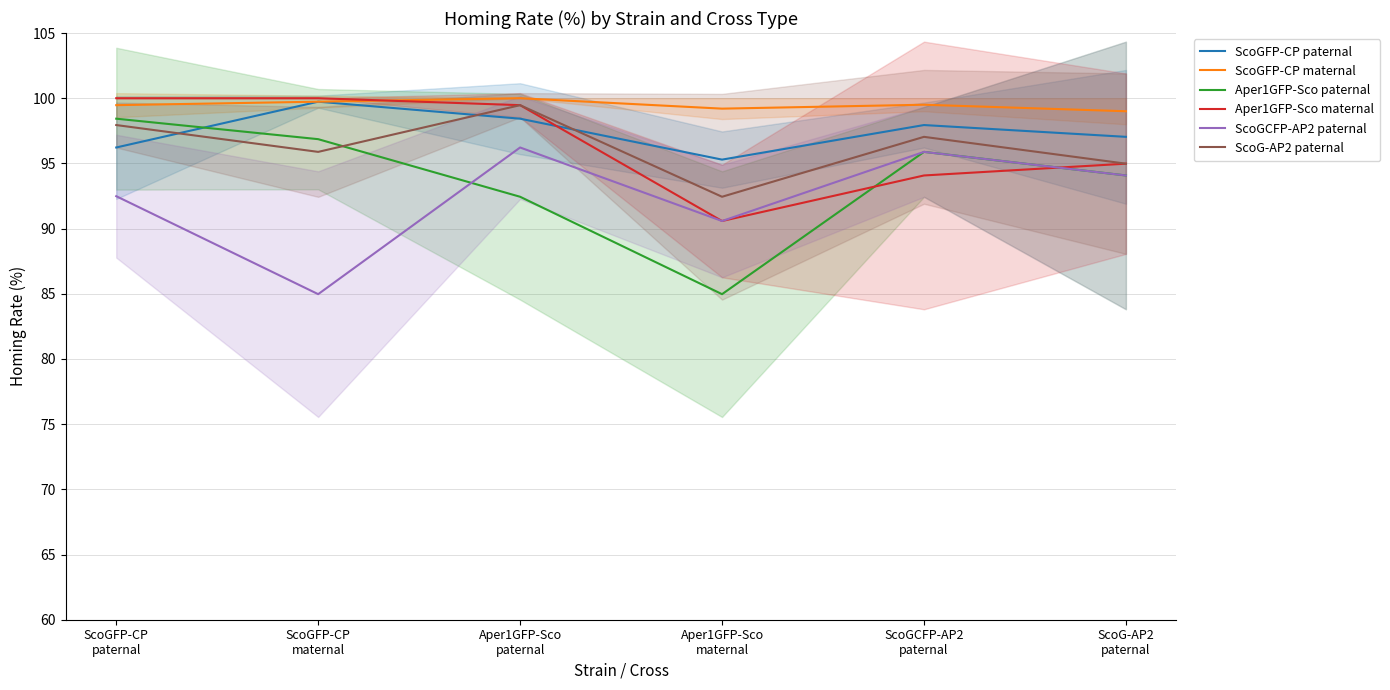

What is the average value of the Aper1GFP-Sco maternal series?

96.5